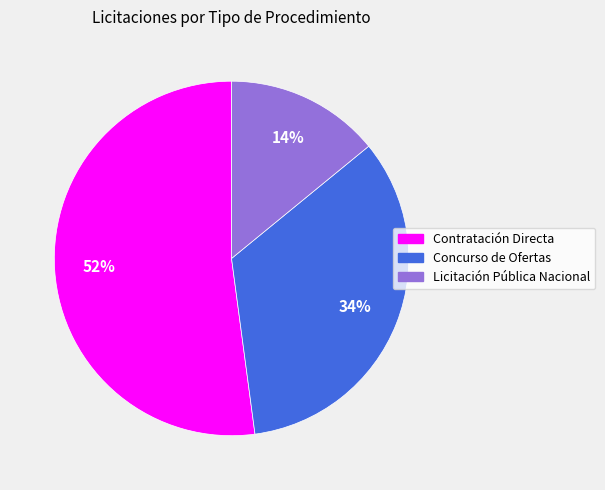

Between Licitación Pública Nacional and Contratación Directa, which is larger?

Contratación Directa